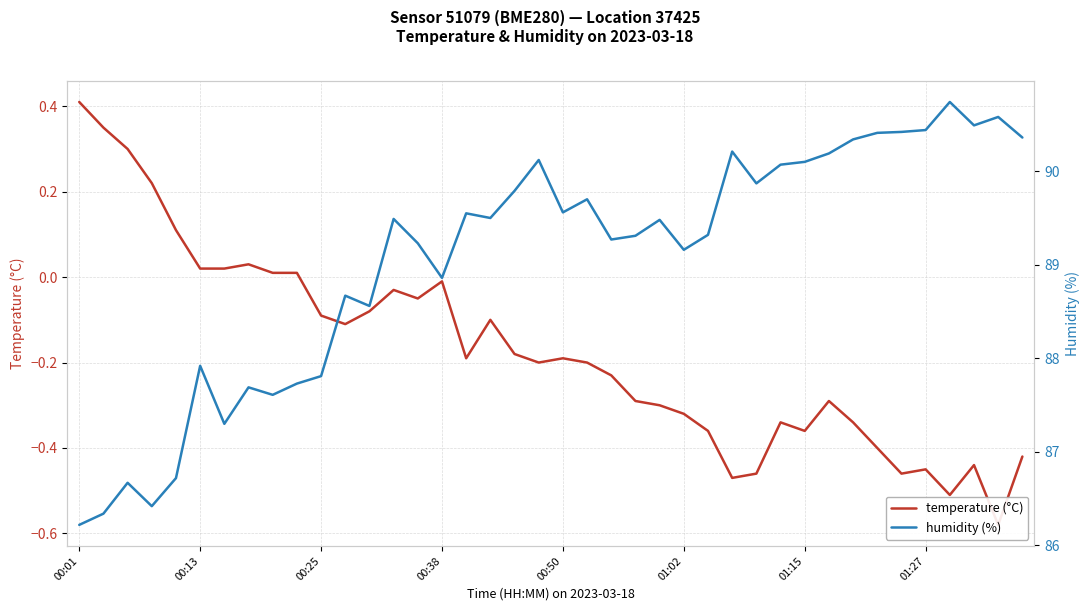

At 00:13, list the series in order from largest to smallest.

humidity (%), temperature (°C)